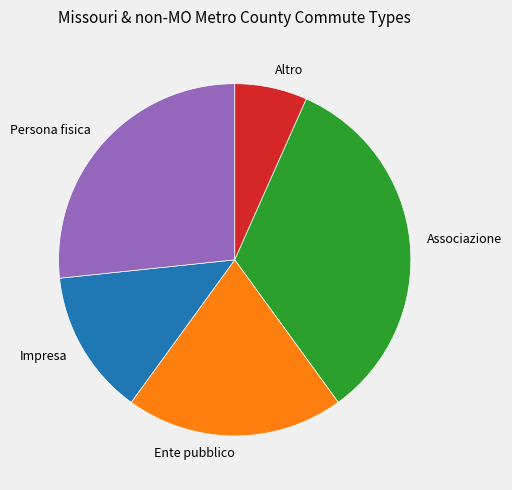

True or false: Persona fisica accounts for 27% of the total.

True